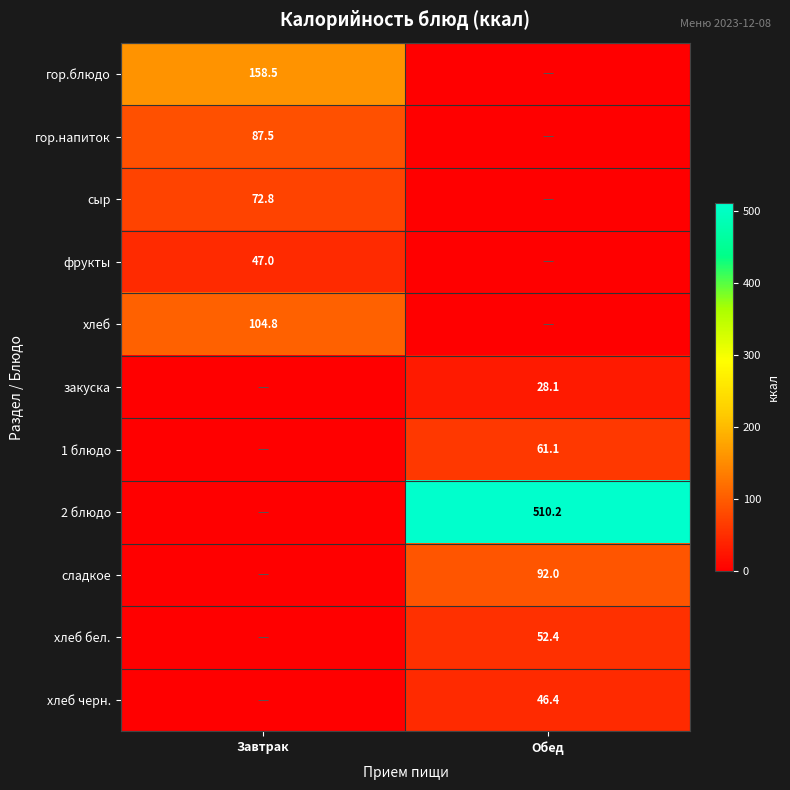

The хлеб бел. series shows 52.4 at Обед. True or false?

True